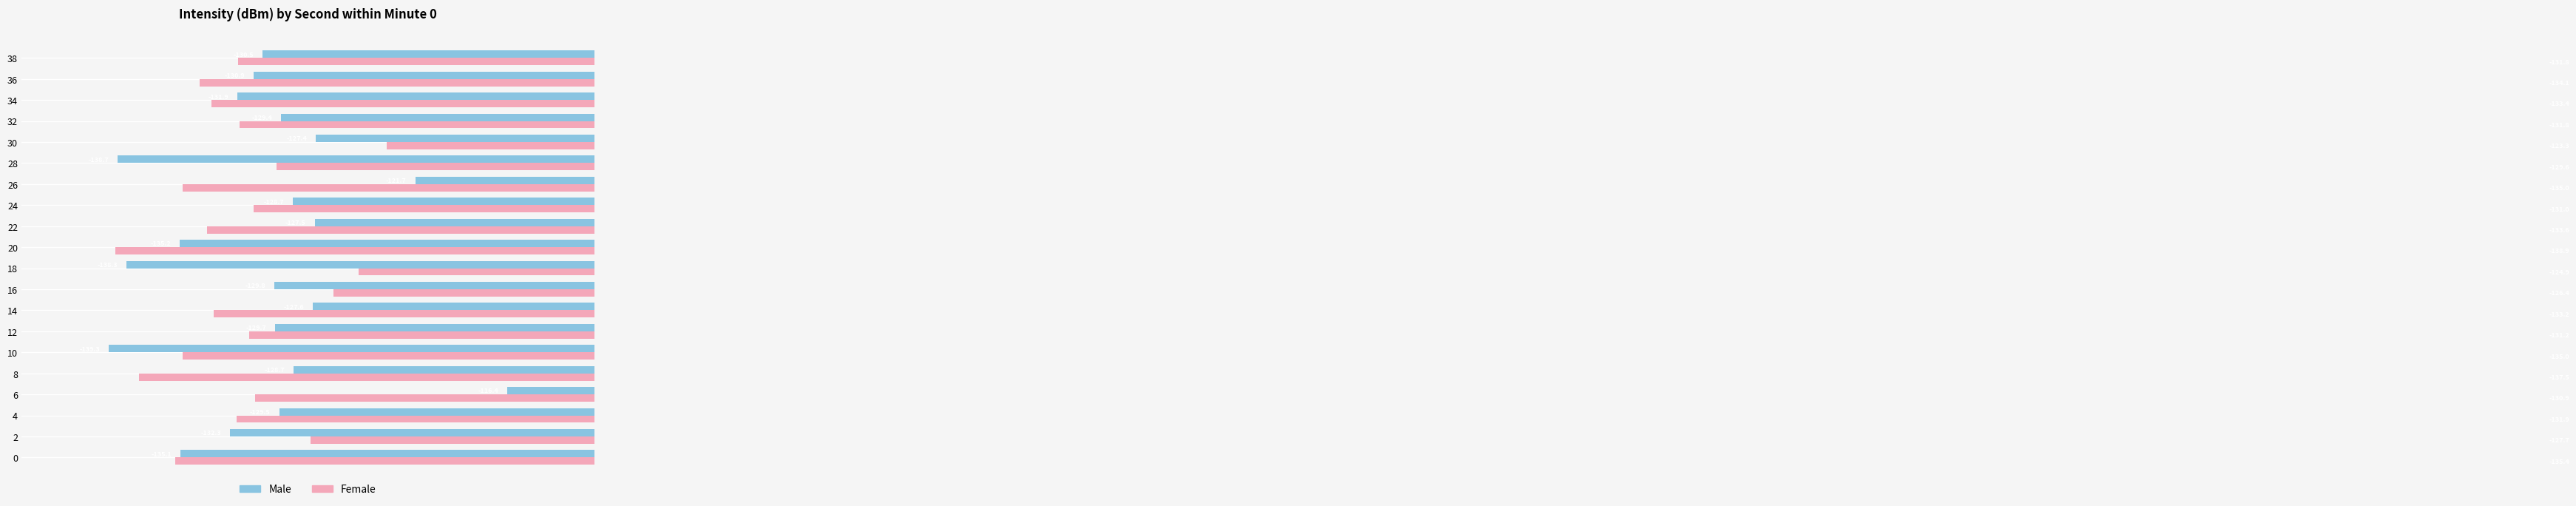

What is the average value of the Male series?

-130.4